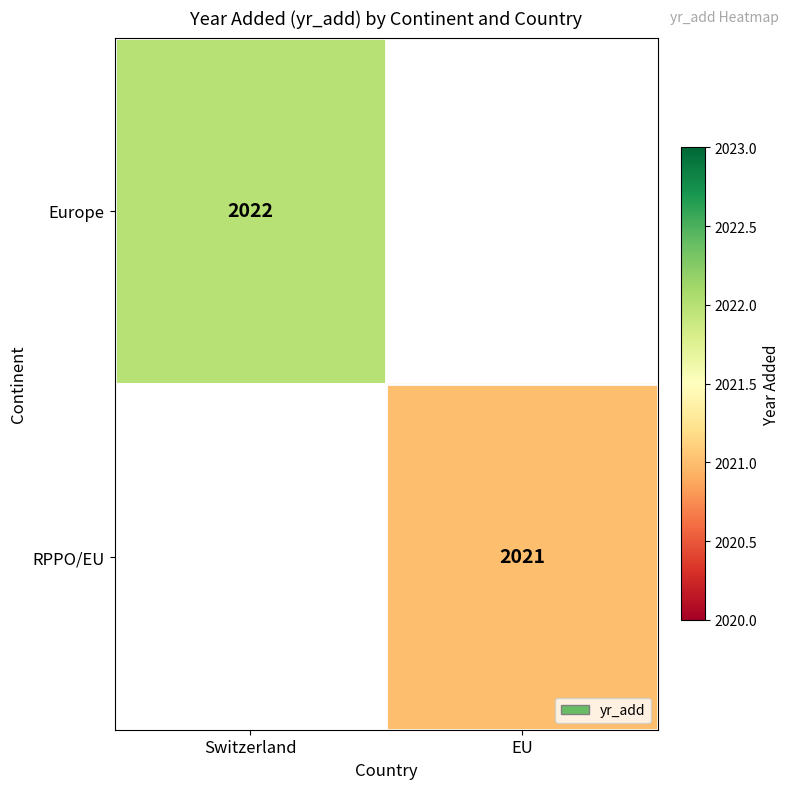

The value of RPPO/EU at EU is 2021. True or false?

True